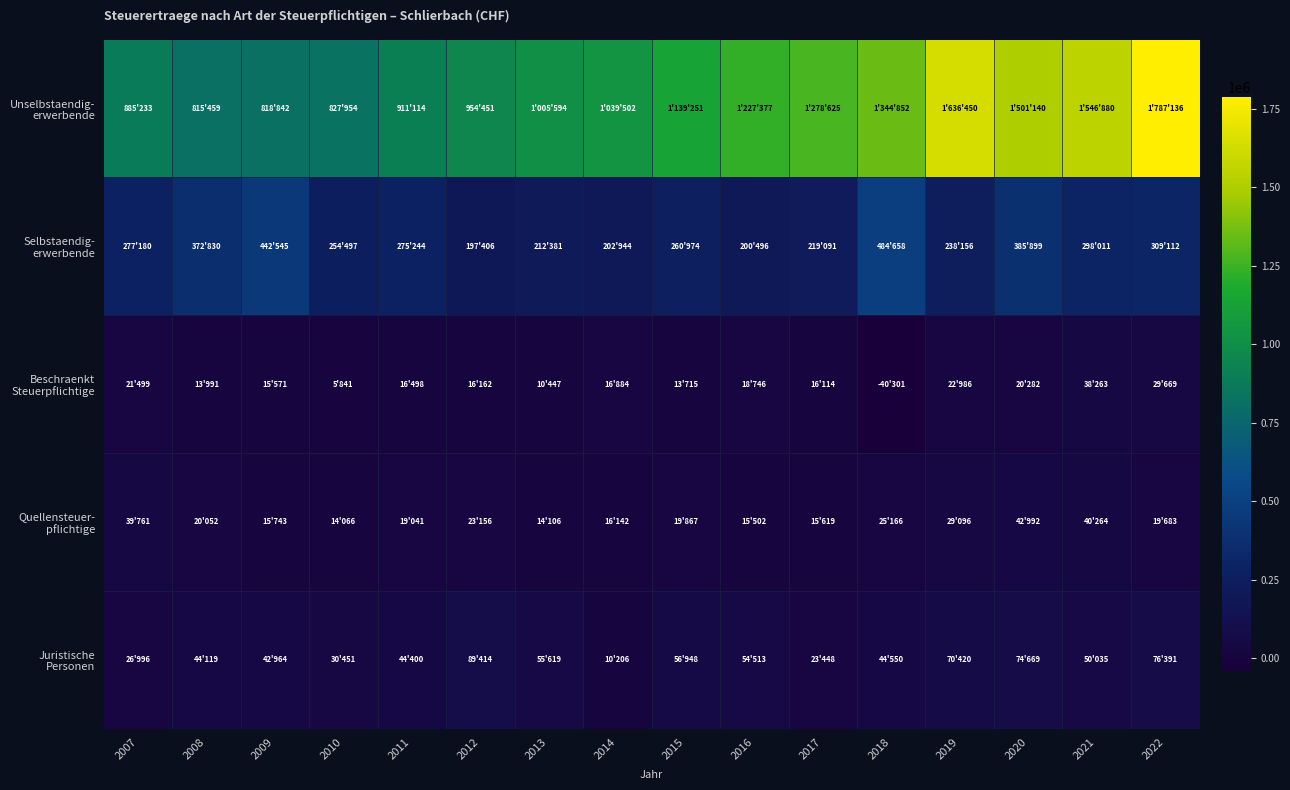

Between 2007 and 2011, which series saw the biggest shift?

Unselbstaendig- erwerbende